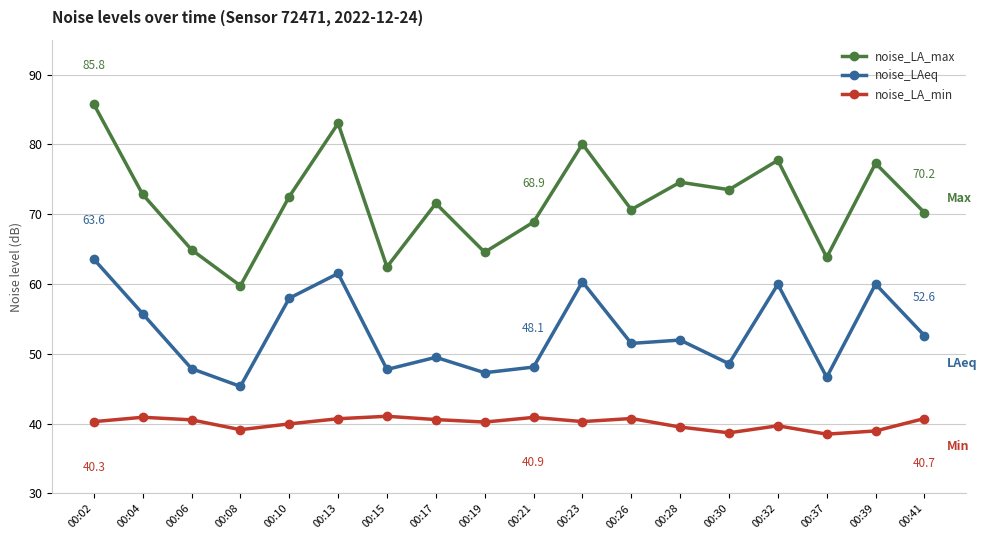

At which category is the sum across all series the highest?

00:02